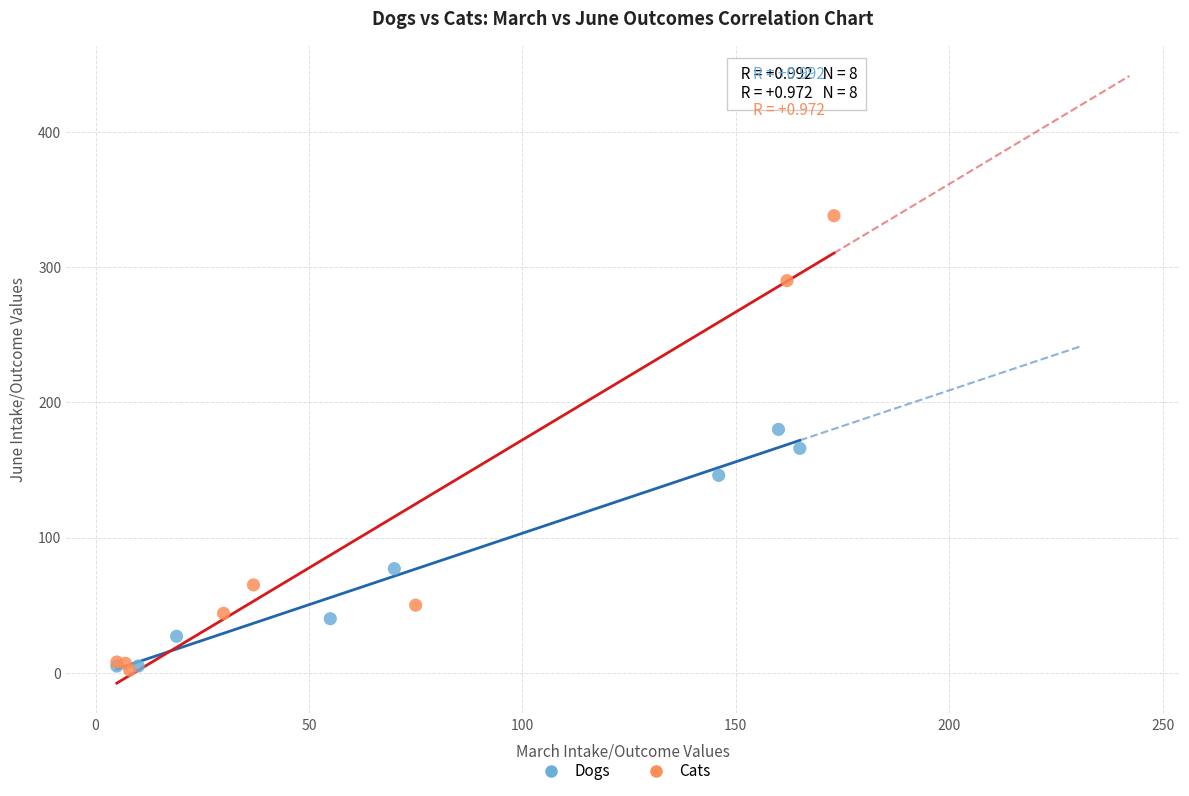

Which series contains the highest Y value?

Cats